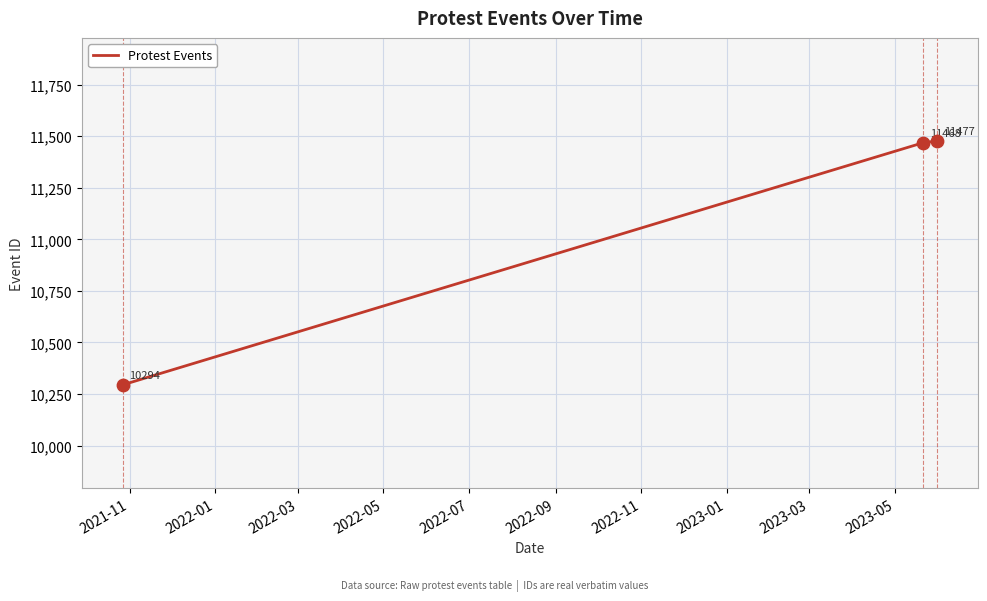

What is the smallest value displayed?

10294